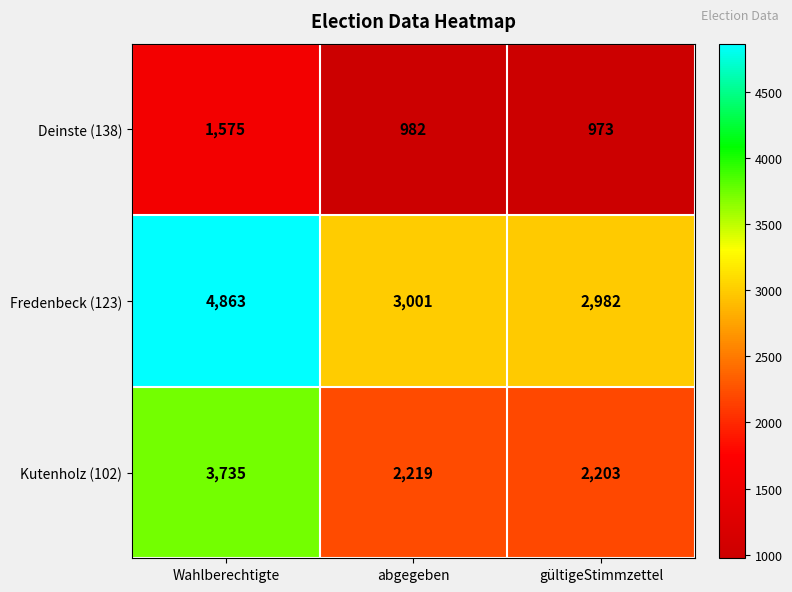

Which series has the widest spread of values?

Fredenbeck (123)